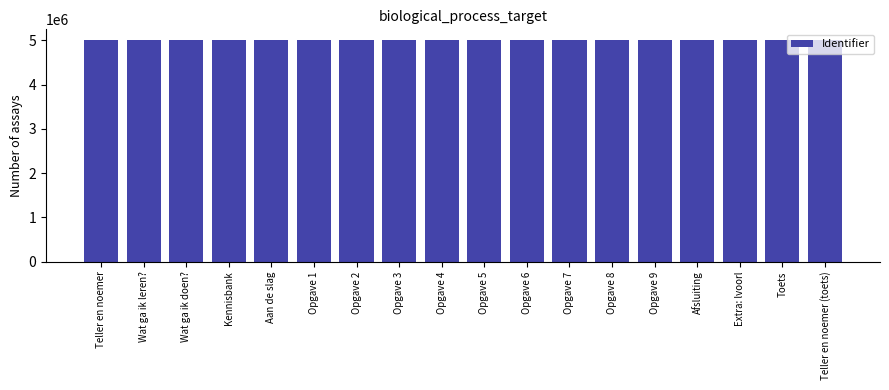

At which label does the data first exceed 4995704?

Wat ga ik leren?